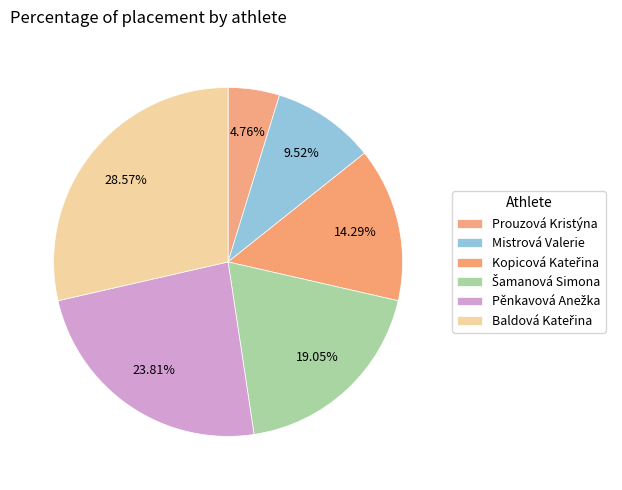

How many slices are in this pie chart?

6